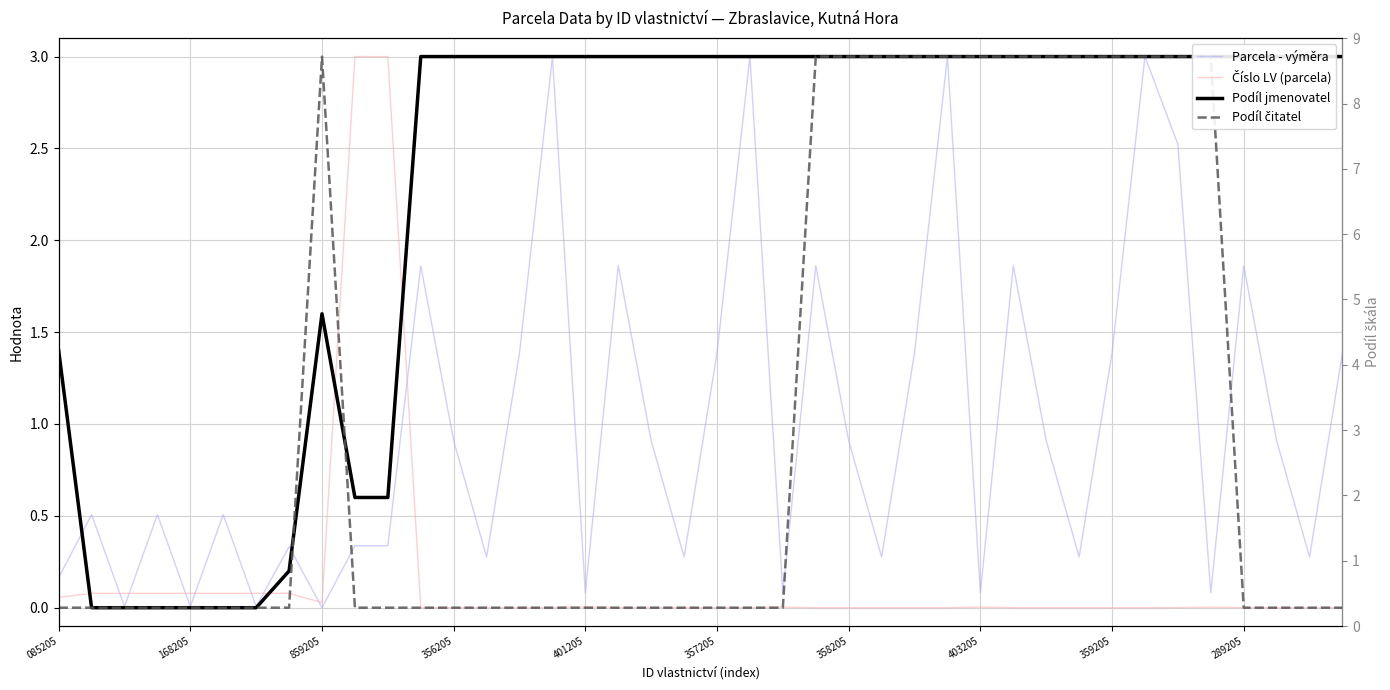

What is the difference between the Parcela - výměra values at 356205 and 34?

2.0